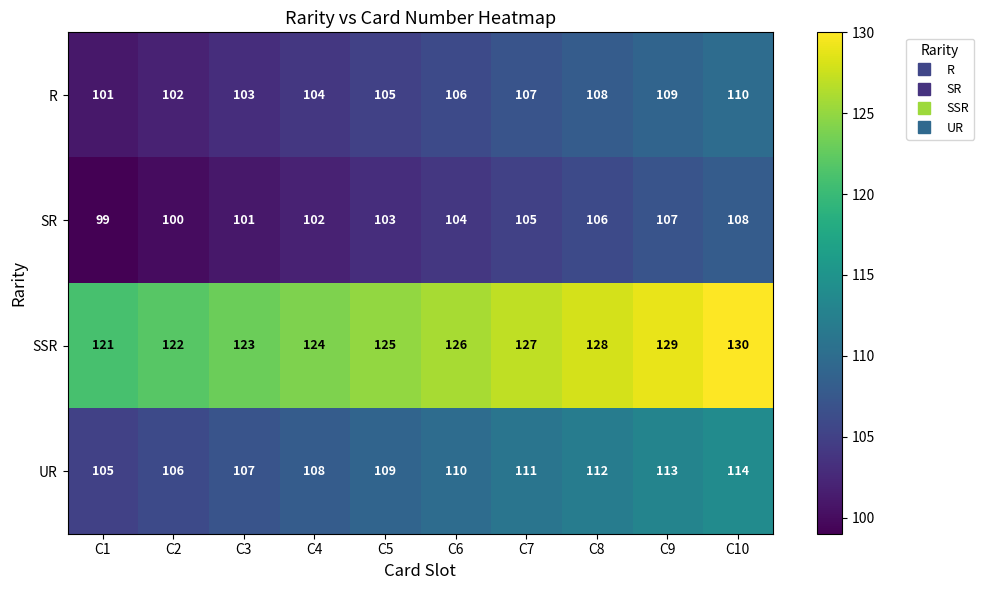

What is the approximate value of SSR at C9?

129